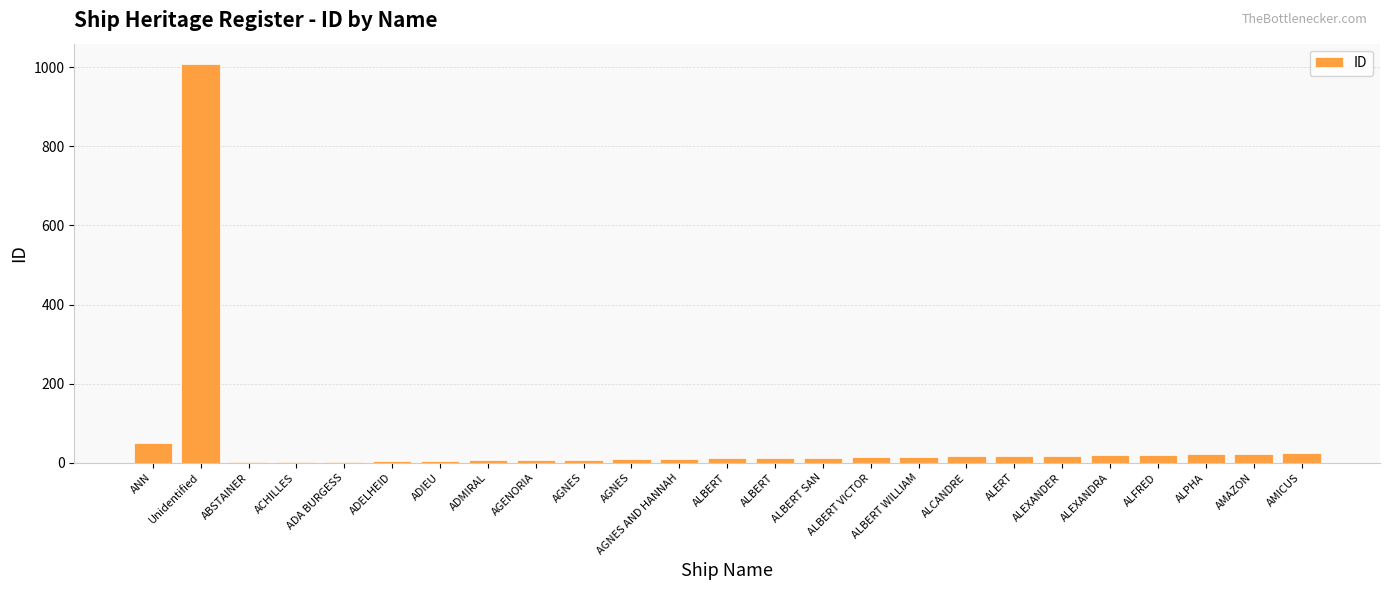

The chart shows a value of 13 at ALBERT SAN. True or false?

True